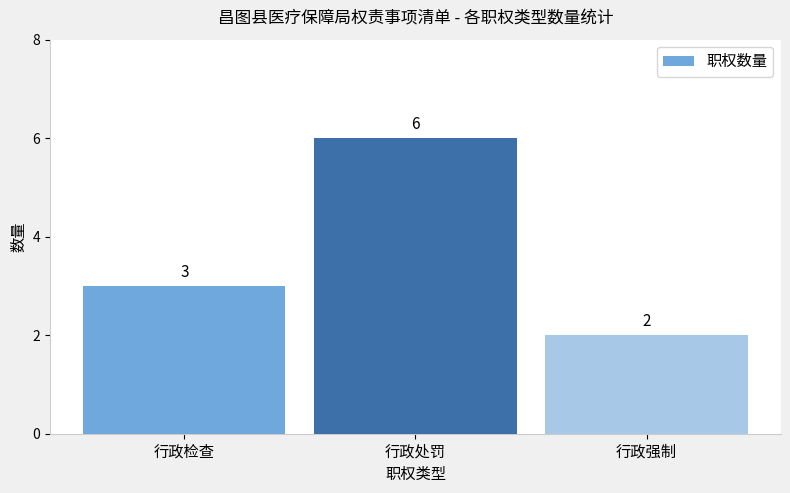

What is the greatest value displayed?

6